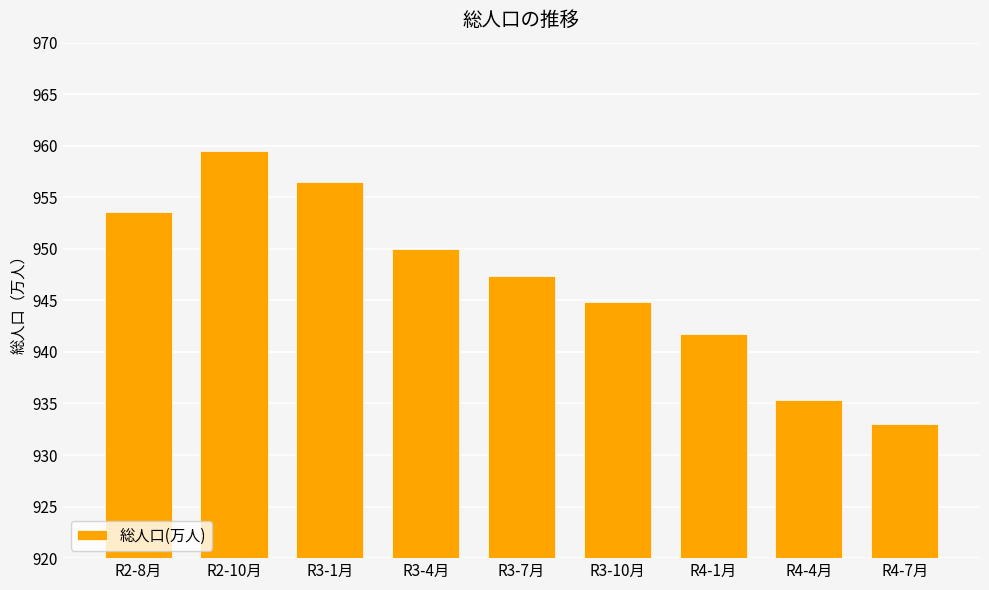

The chart shows a value of 935.3 at R4-4月. True or false?

True